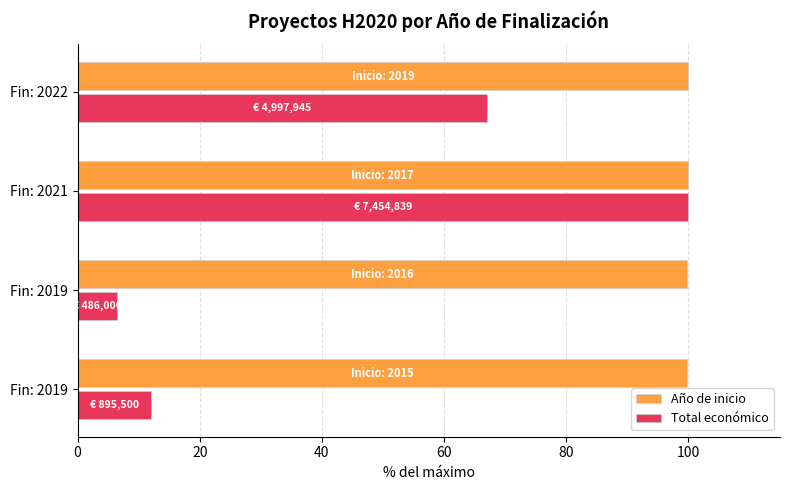

Which series has the largest range (max minus min)?

Total económico